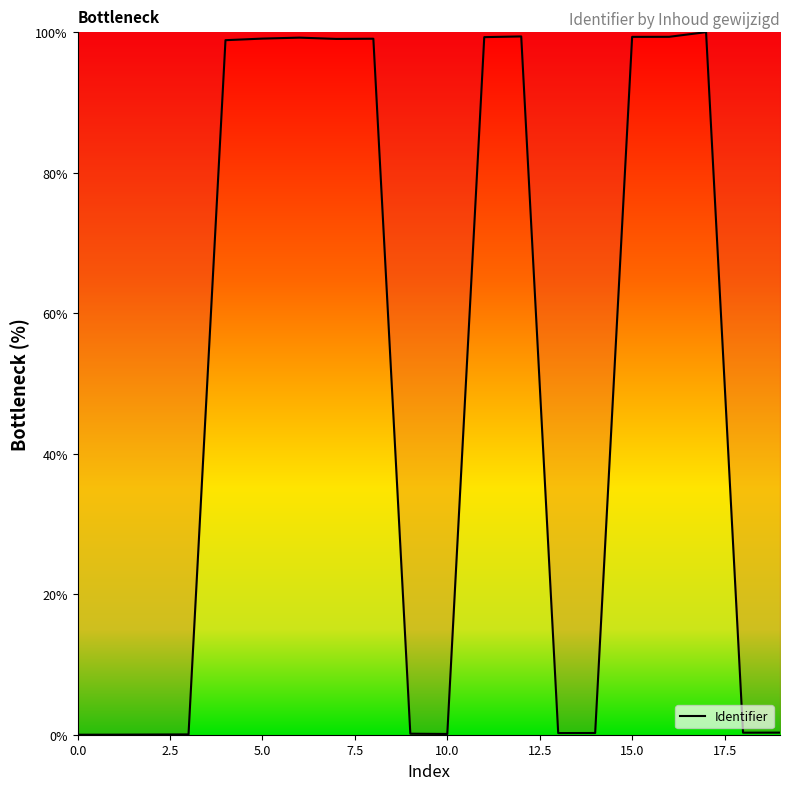

What is the difference between the maximum and minimum values?

100.0